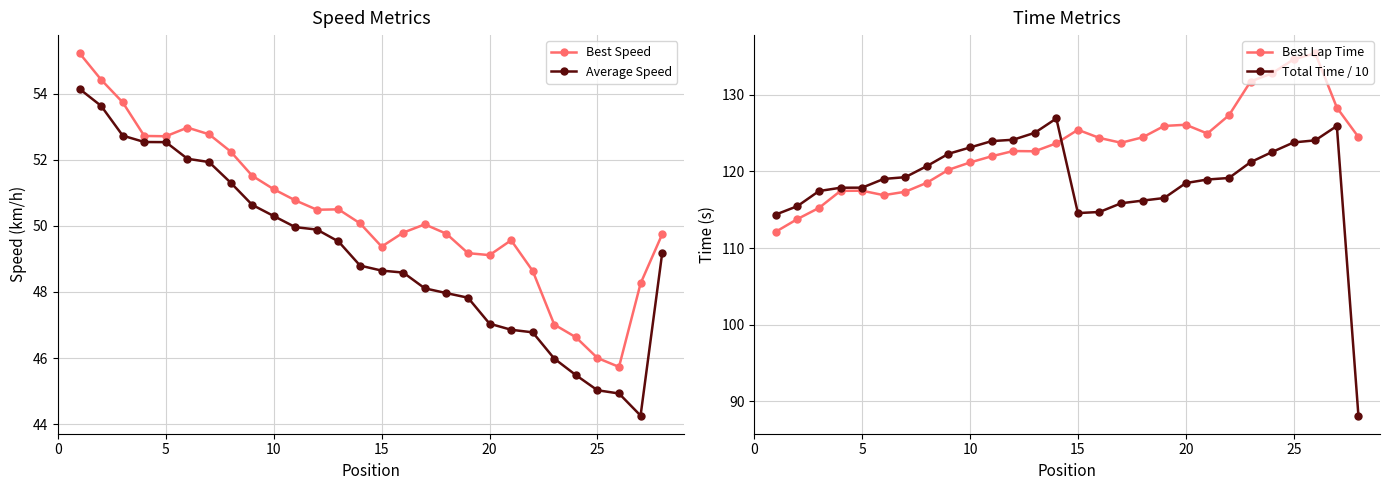

How many interior local peaks does the Total Time / 10 series have?

2